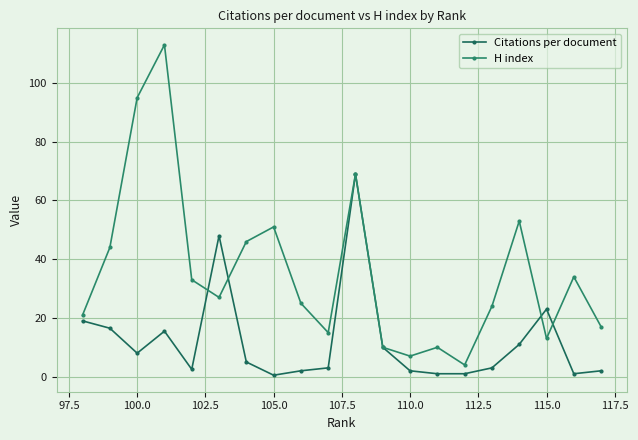

How many values in the Citations per document series are below 5?

10